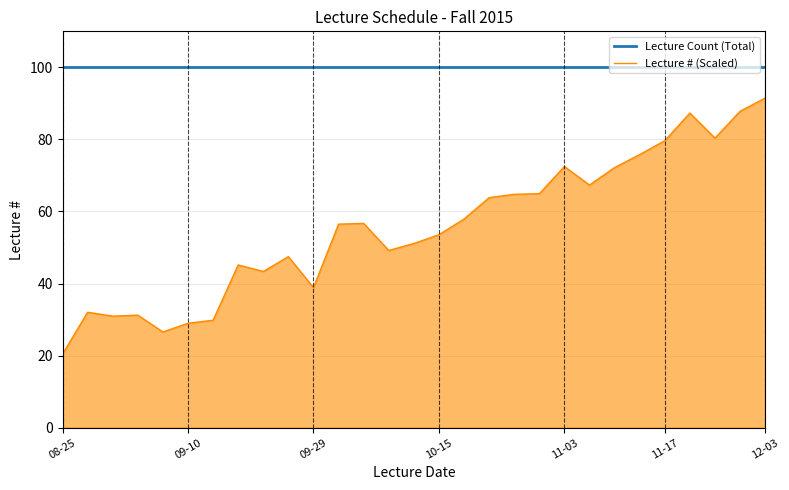

True or false: Lecture Count (Total) and Lecture # (Scaled) cross at least once.

False